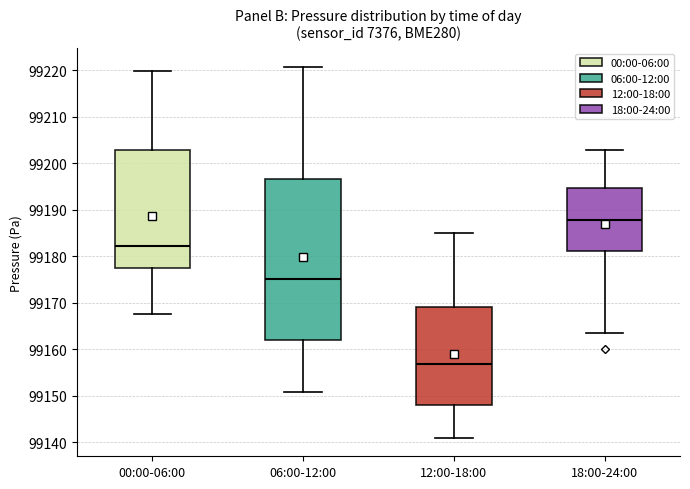

Reading left to right, transcribe this box plot: for each box, give where its median line is, the range the box spans, and where its two whiskers end, as read against the y-axis. The values are not printed on the chart, so give them approximately, as read against the axis.

00:00-06:00: median 99182, box 99178 to 99203, whiskers 99168 to 99220
06:00-12:00: median 99175, box 99162 to 99197, whiskers 99151 to 99221
12:00-18:00: median 99157, box 99148 to 99169, whiskers 99141 to 99185
18:00-24:00: median 99188, box 99181 to 99195, whiskers 99164 to 99203